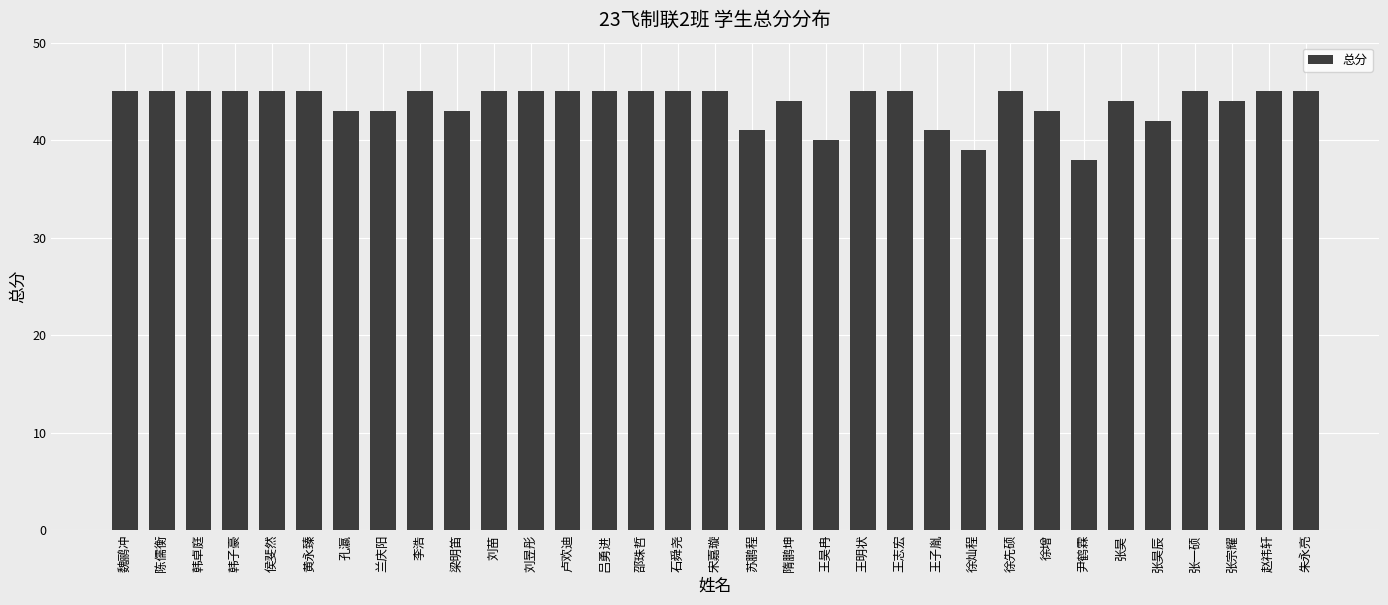

What is the ratio of the value at 韩子豪 to the value at 赵祎轩?

1.0